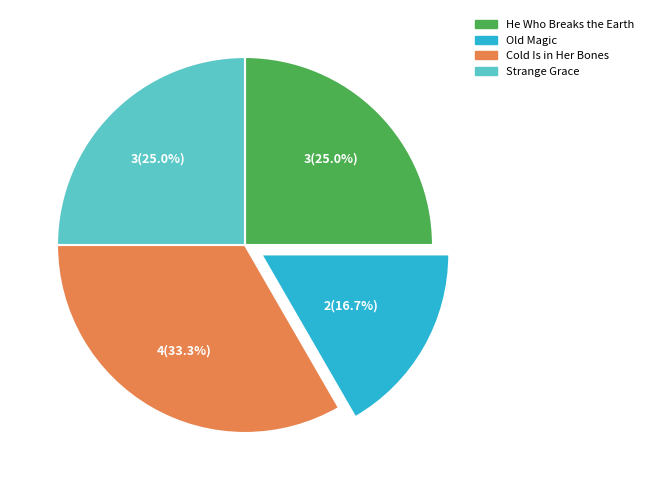

To the nearest percent, what percentage of the pie is Strange Grace?

25%